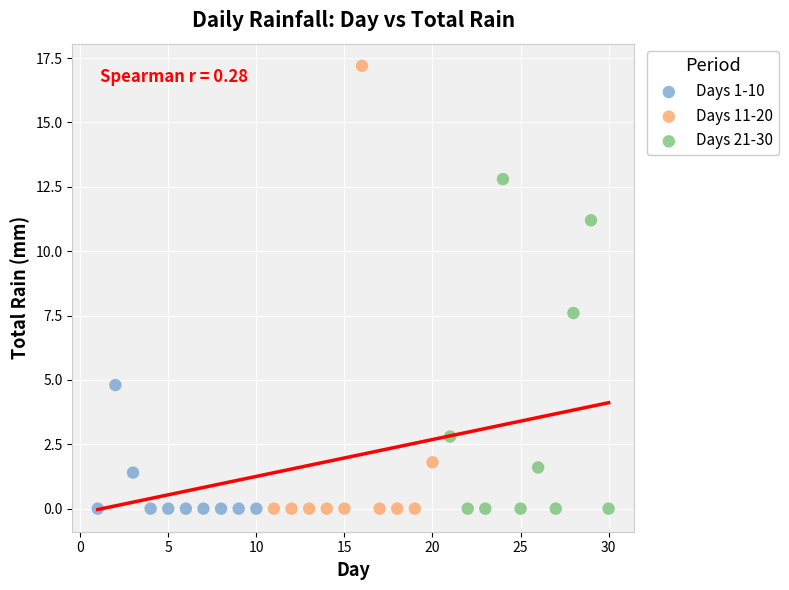

What are all the series names shown in the legend?

Days 1-10, Days 11-20, Days 21-30